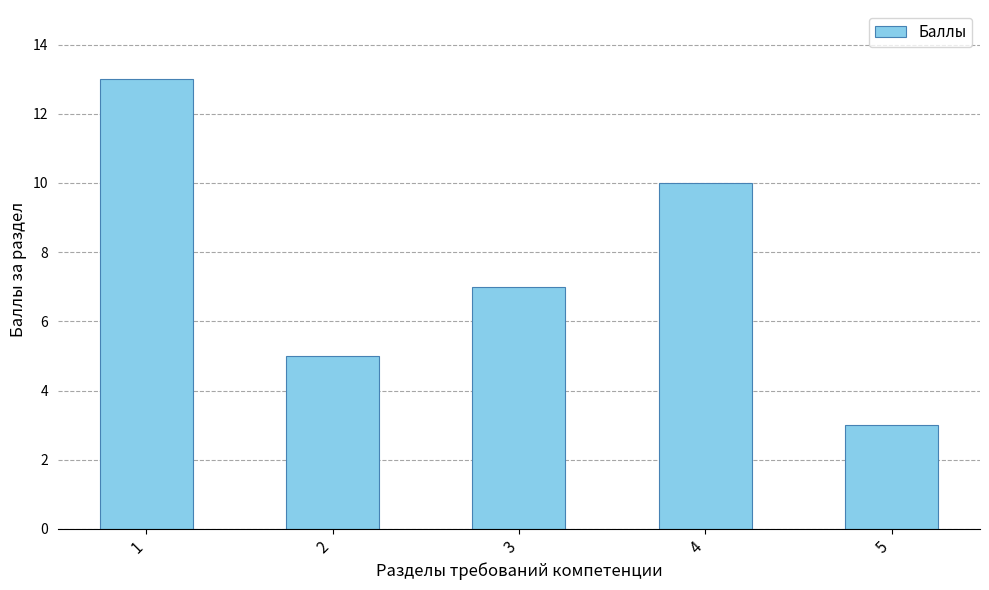

True or false: the data shows 5 at 2.

True